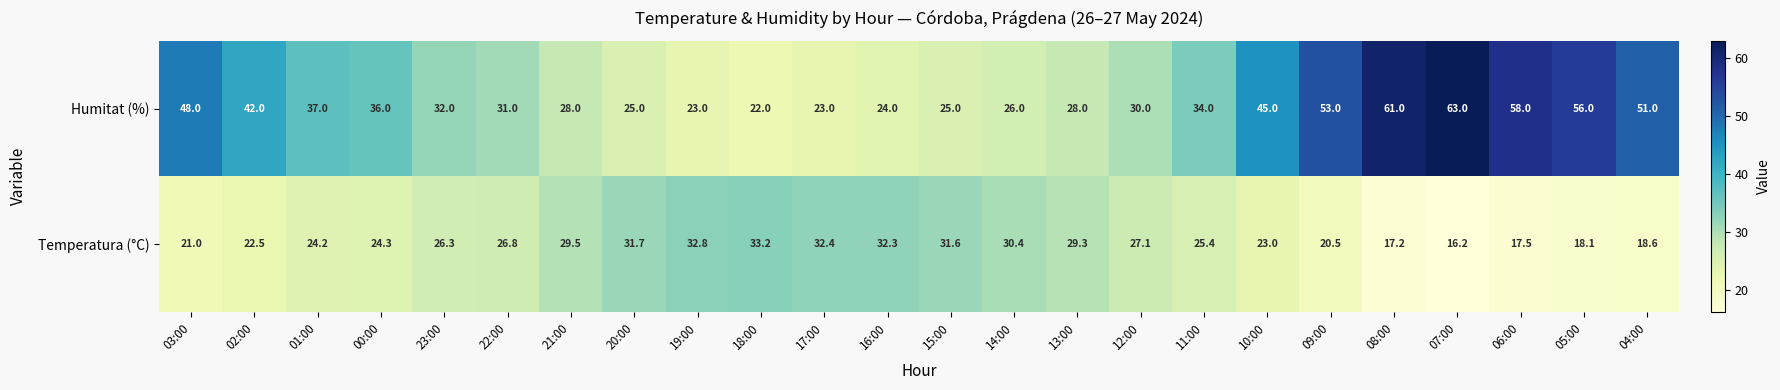

Which series has the largest total across all categories?

Humitat (%)